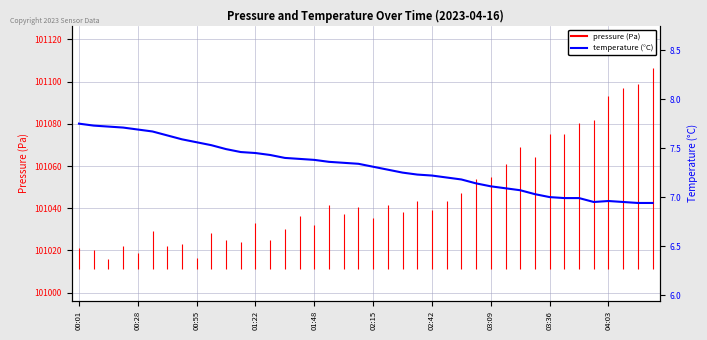

What is the value of the 8th point from the left?

7.6